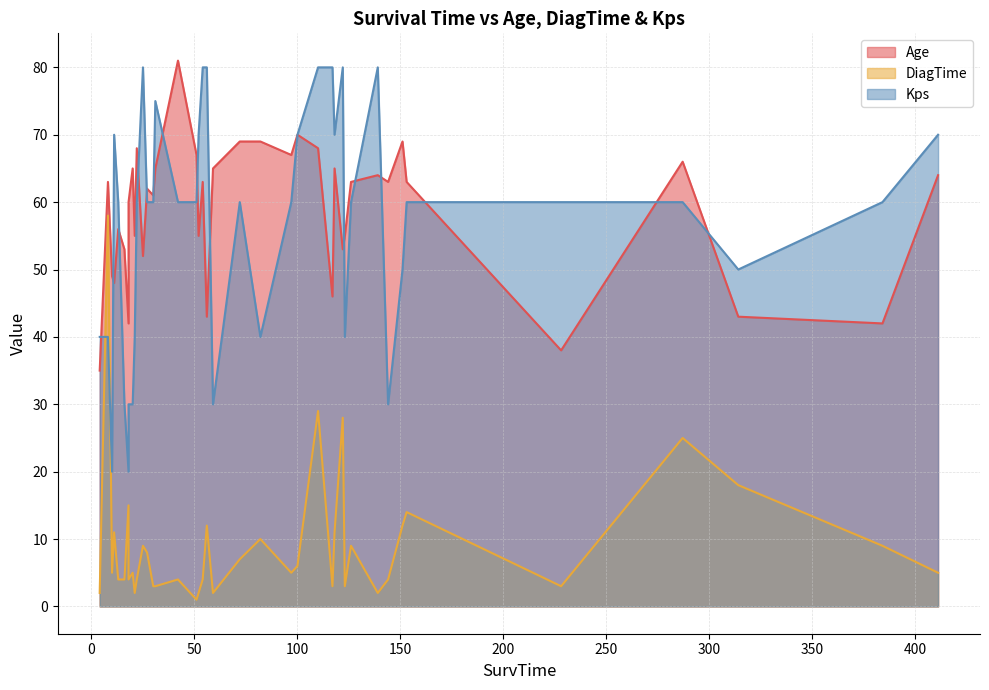

What is the total value across all series at 11?

129